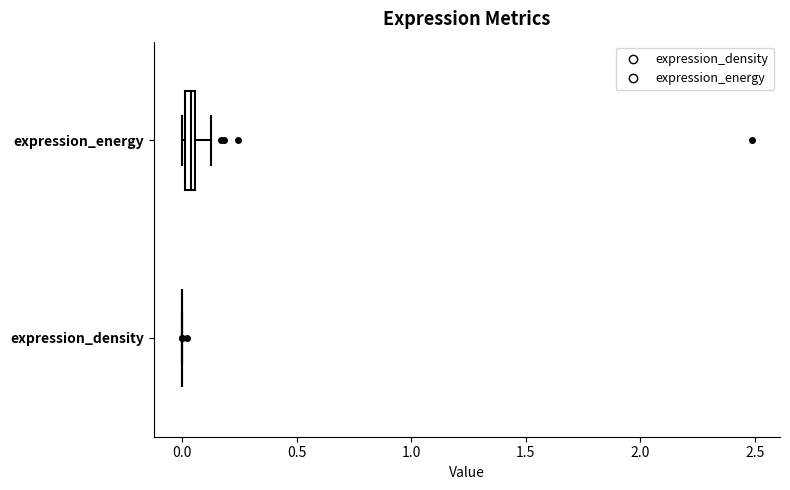

Where does the right whisker of the box for expression_energy end on the x-axis? The values are not printed on the chart, so give them approximately, as read against the axis.

0.10